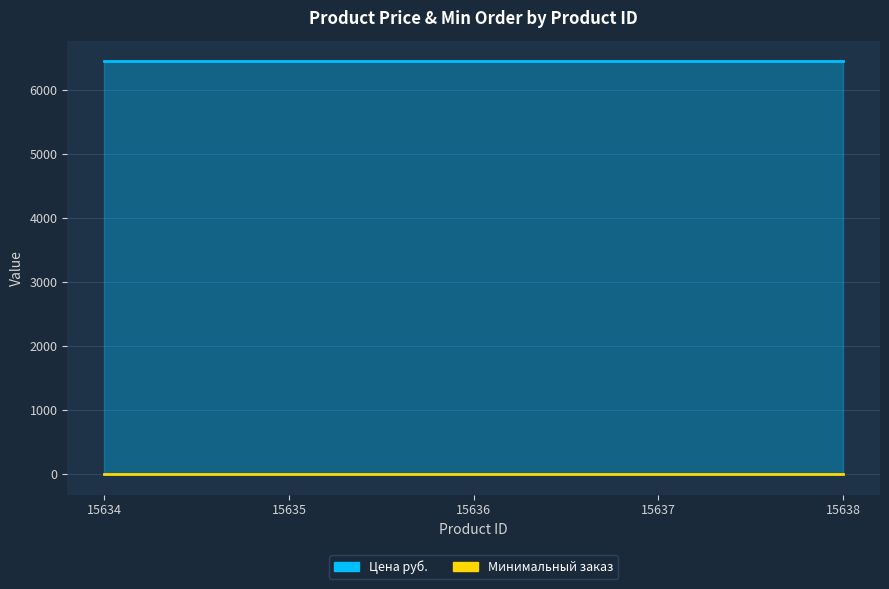

Is it true that Цена руб. equals 3579 at 15637?

False